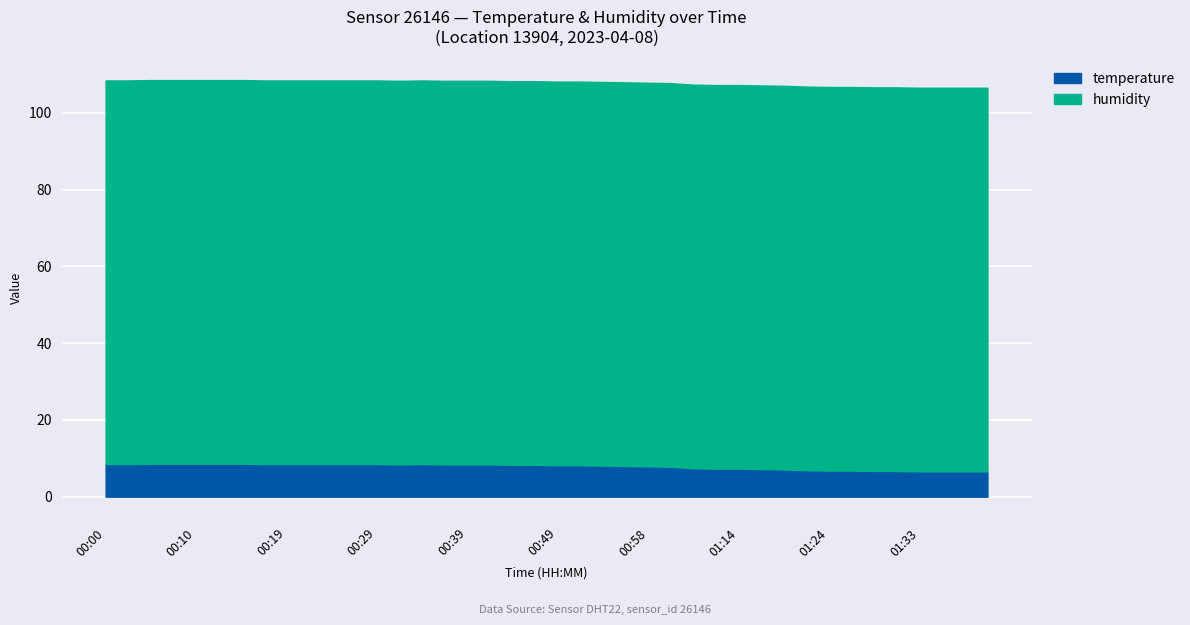

Reading right to left, transcribe all the data shown in this chart.

temperature: 6.6	6.6	6.6	6.6	6.7	6.7	6.8	6.8	6.9	7.1	7.2	7.3	7.3	7.4	7.8	7.9	8.0	8.1	8.2	8.2	8.3	8.3	8.4	8.4	8.4	8.5	8.4	8.5	8.5	8.5	8.5	8.5	8.5	8.6	8.6	8.6	8.6	8.6	8.5	8.5
humidity: 99.9	99.9	99.9	99.9	99.9	99.9	99.9	99.9	99.9	99.9	99.9	99.9	99.9	99.9	99.9	99.9	99.9	99.9	99.9	99.9	99.9	99.9	99.9	99.9	99.9	99.9	99.9	99.9	99.9	99.9	99.9	99.9	99.9	99.9	99.9	99.9	99.9	99.9	99.9	99.9